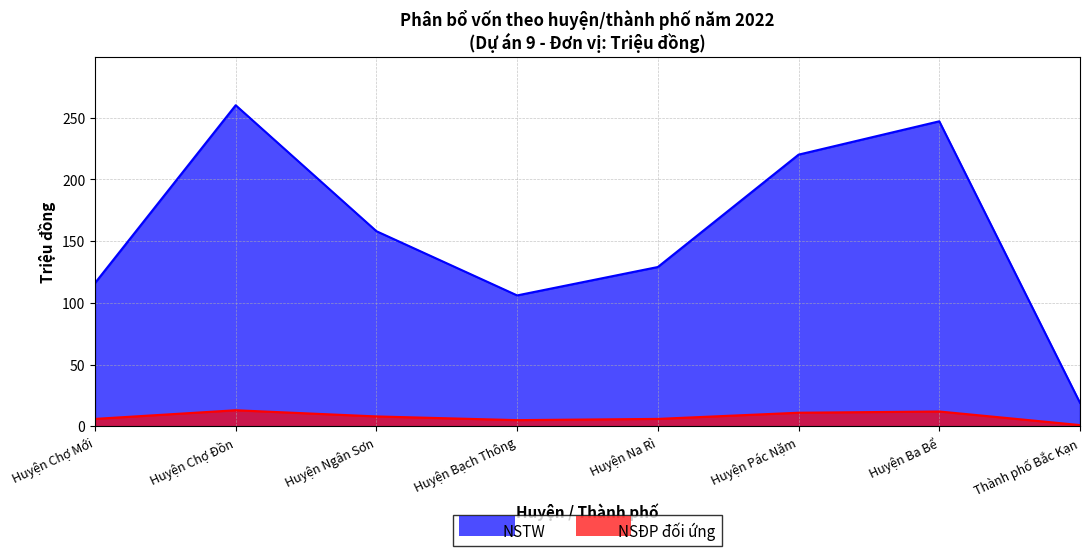

Is the value of NSTW at Huyện Ba Bể greater than the value of NSĐP đối ứng at Huyện Chợ Mới?

Yes